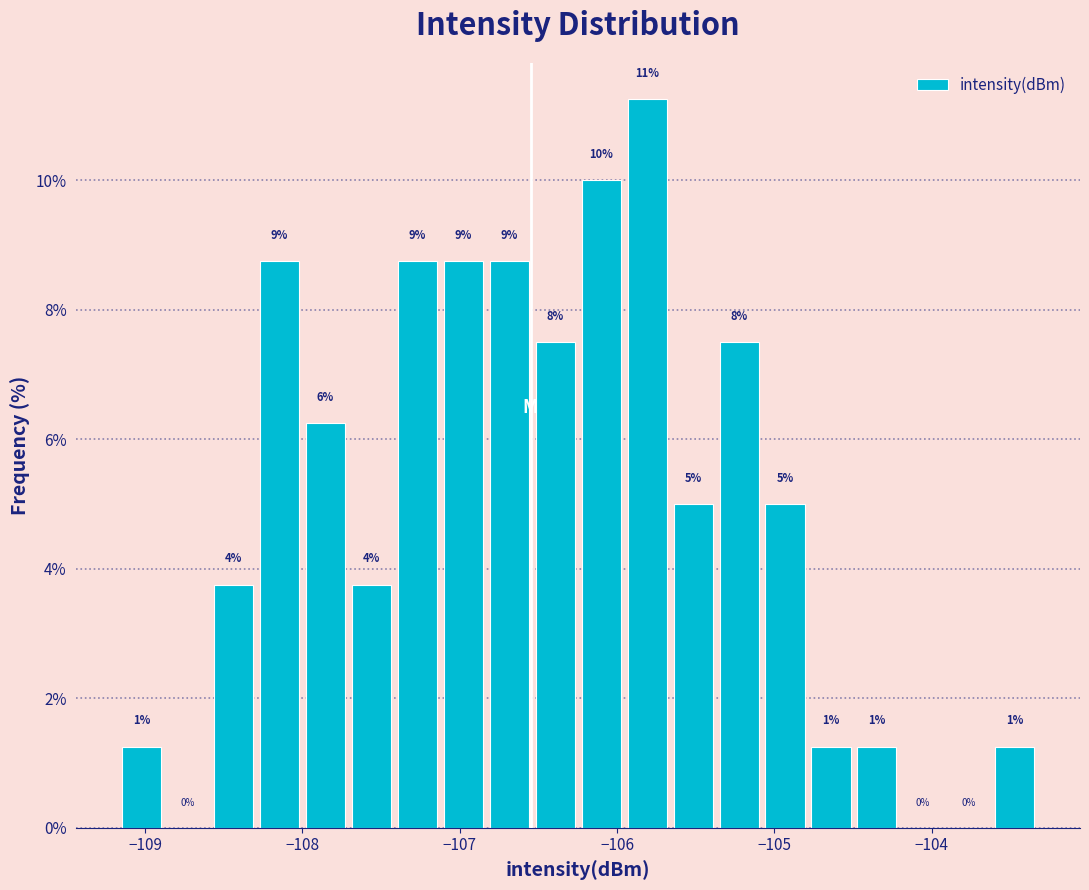

Read against the x-axis, roughly where is the centre of the tallest bar?

-105.8